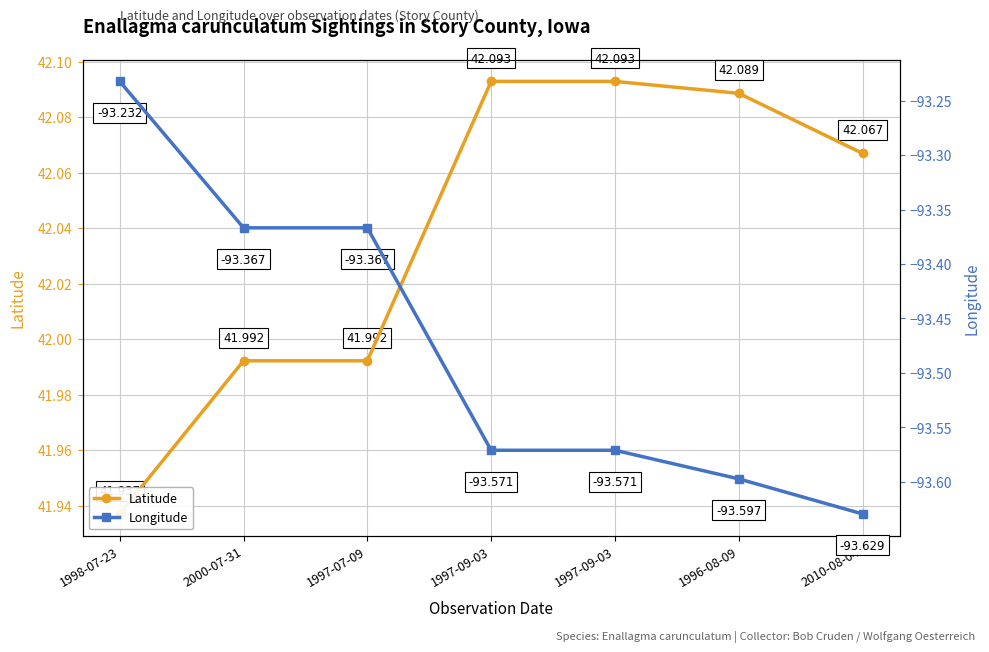

What is the difference between the maximum and second lowest values in the Longitude series?

0.4